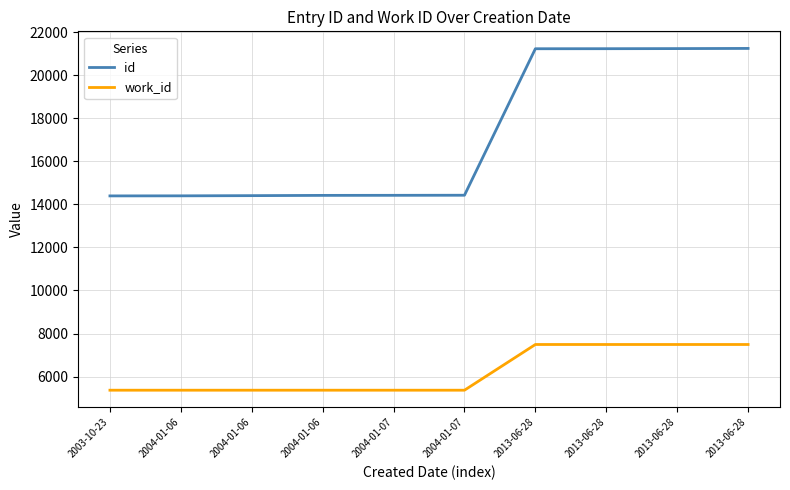

Rank the series by their maximum value, from lowest to highest.

work_id, id